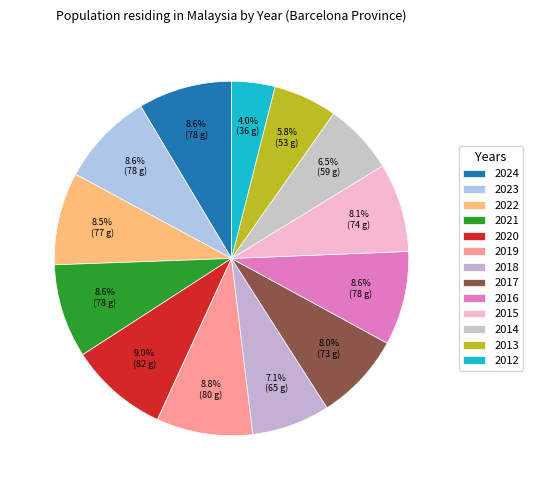

Does any single category account for the majority?

No